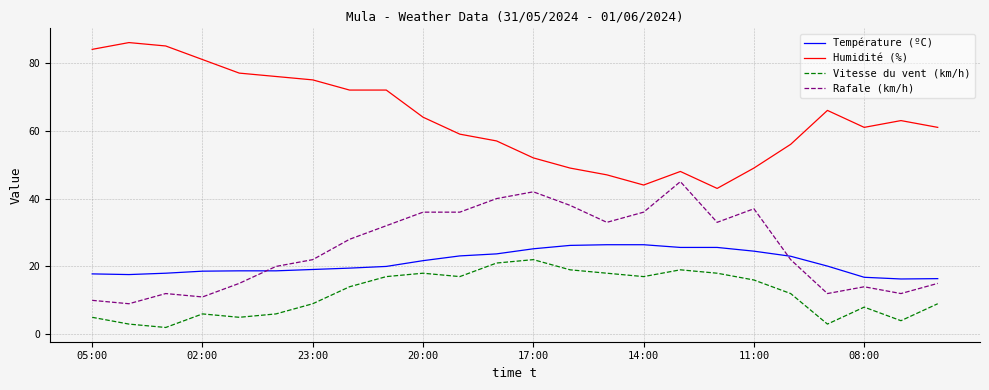

Which series has the widest spread of values?

Humidité (%)